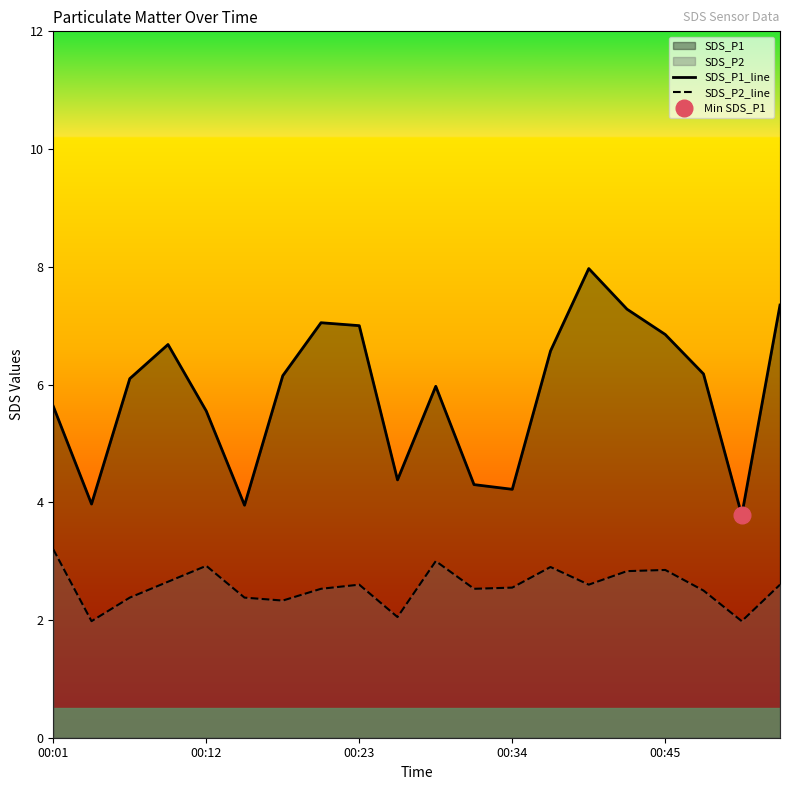

The SDS_P2_line series shows 3.0 at 10. True or false?

True